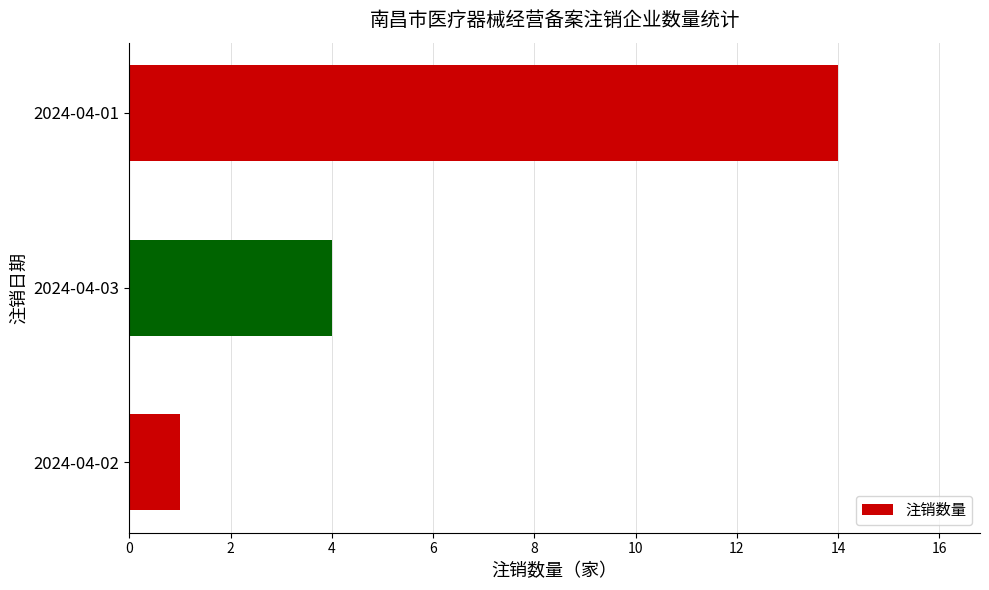

What is the smallest value displayed?

1